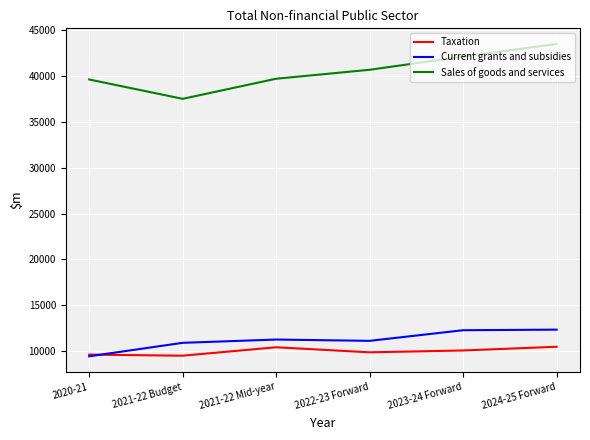

What is the spread (max minus min) of values at 2022-23 Forward?

30835